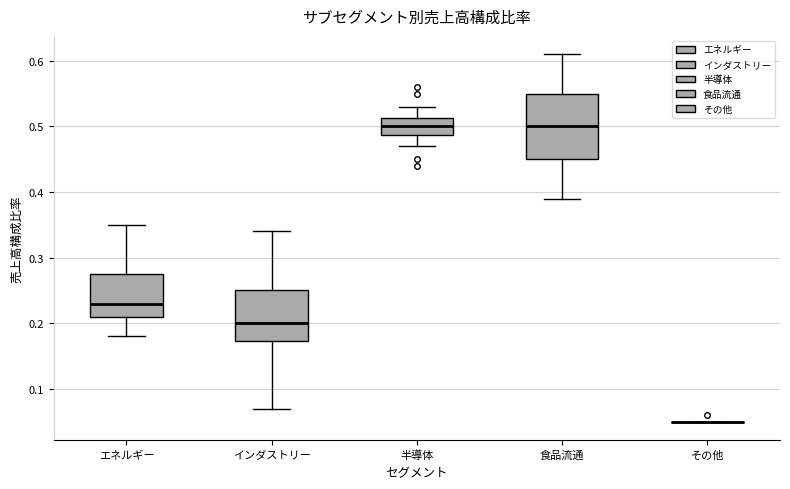

Reading left to right, read every box against the y-axis: the position of its median line, the range the box covers, and the ends of its whiskers. The values are not printed on the chart, so give them approximately, as read against the axis.

エネルギー: median 0.23, box 0.21 to 0.28, whiskers 0.18 to 0.35
インダストリー: median 0.20, box 0.17 to 0.25, whiskers 0.07 to 0.34
半導体: median 0.50, box 0.49 to 0.51, whiskers 0.47 to 0.53
食品流通: median 0.50, box 0.45 to 0.55, whiskers 0.39 to 0.61
その他: box collapsed to a line at 0.05, whiskers 0.05 to 0.05